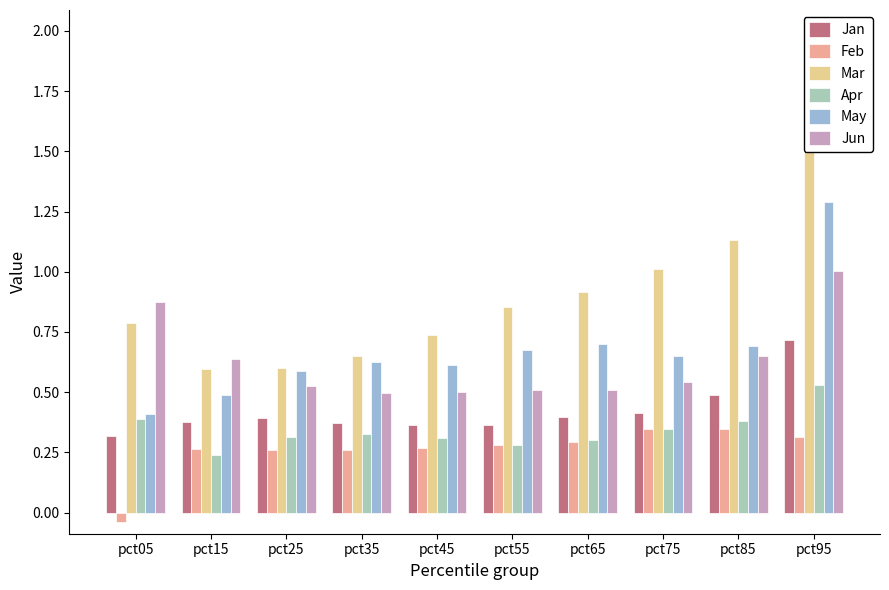

What is the lowest value of the Jun series?

0.5